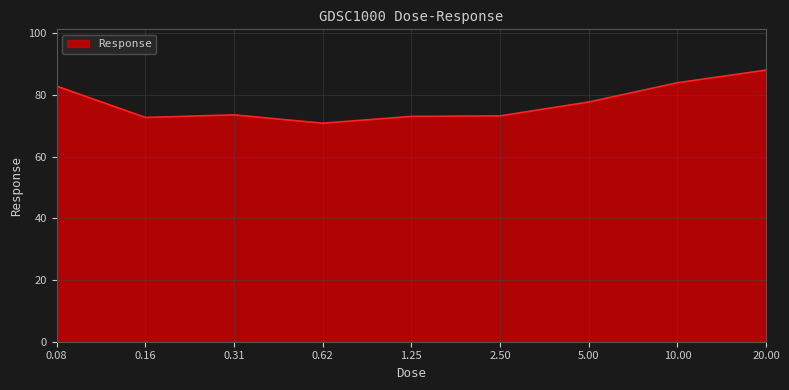

What is the smallest value displayed?

70.8